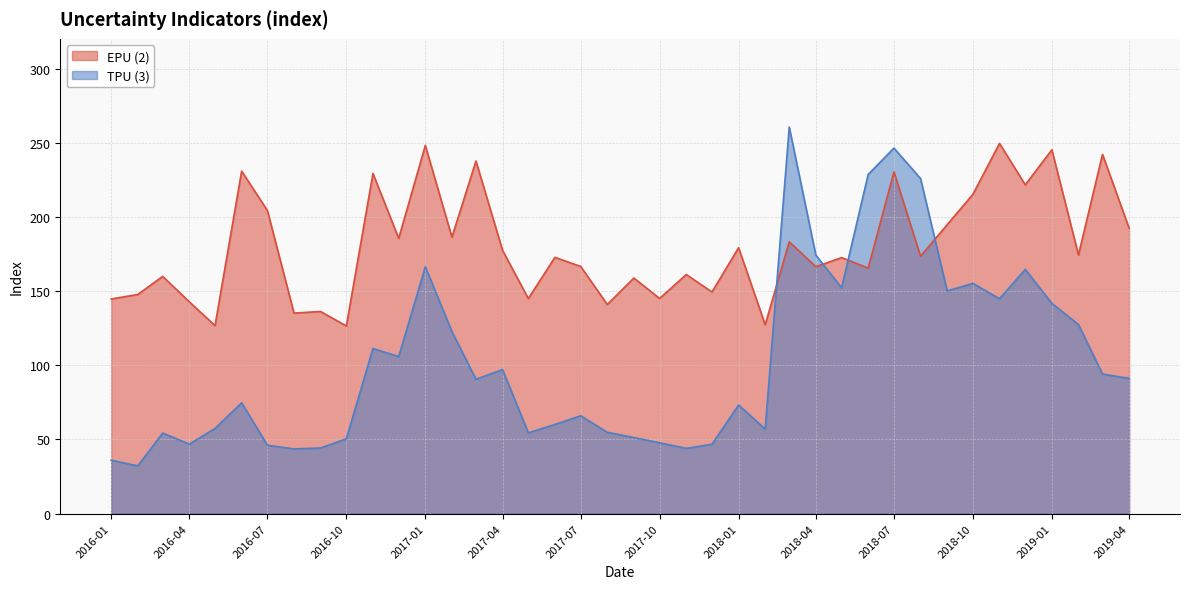

Between 2017-08 and 2018-08, which is larger?

2018-08